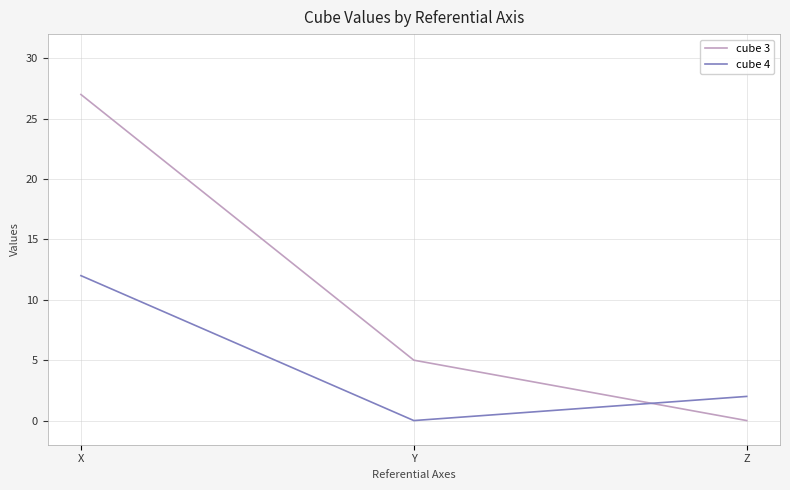

List the series in order of their overall mean, lowest first.

cube 4, cube 3